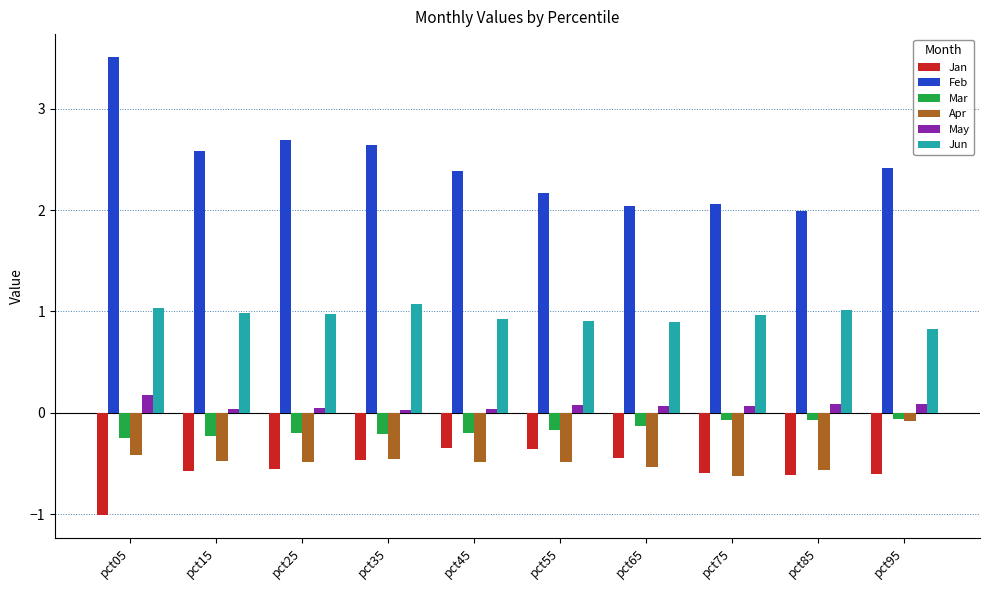

What is the difference between the highest and lowest values at pct95?

3.0